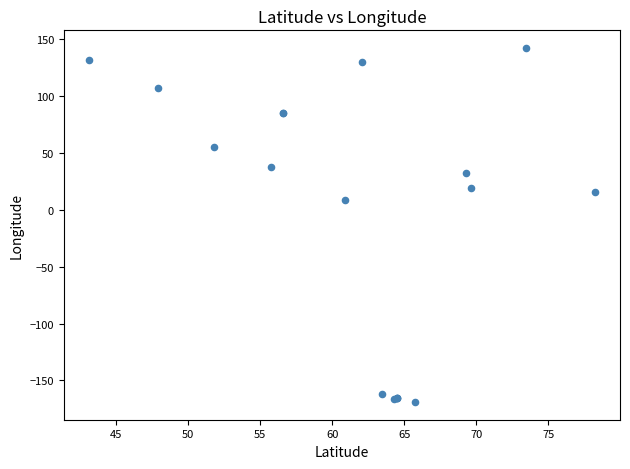

What Y value in the scatter plot is closest to -13?

8.6